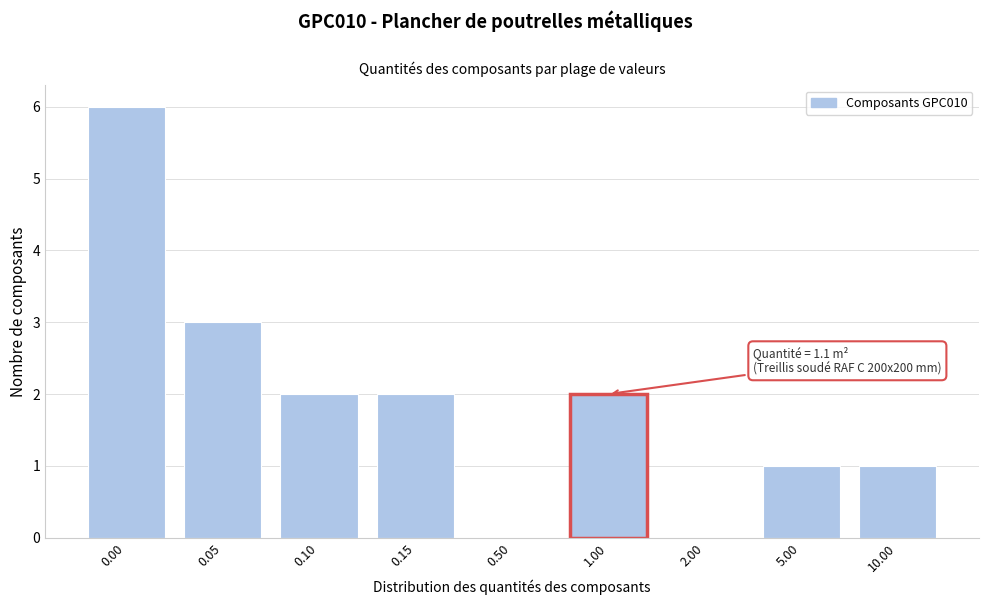

Reading left to right, what are all the values shown in this chart?

0.00=6	0.05=3	0.10=2	0.15=2	0.50=0	1.00=2	2.00=0	5.00=1	10.00=1